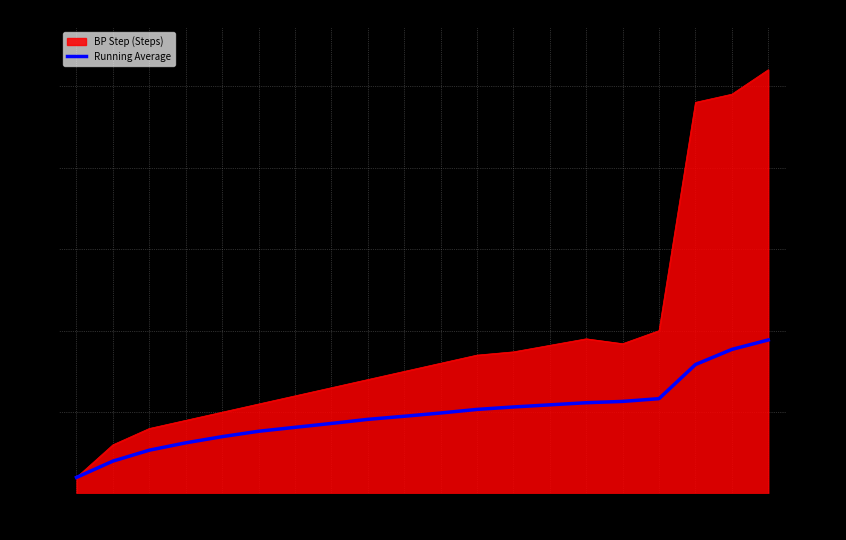

What is the change in value from 10 to 16?

+9.1